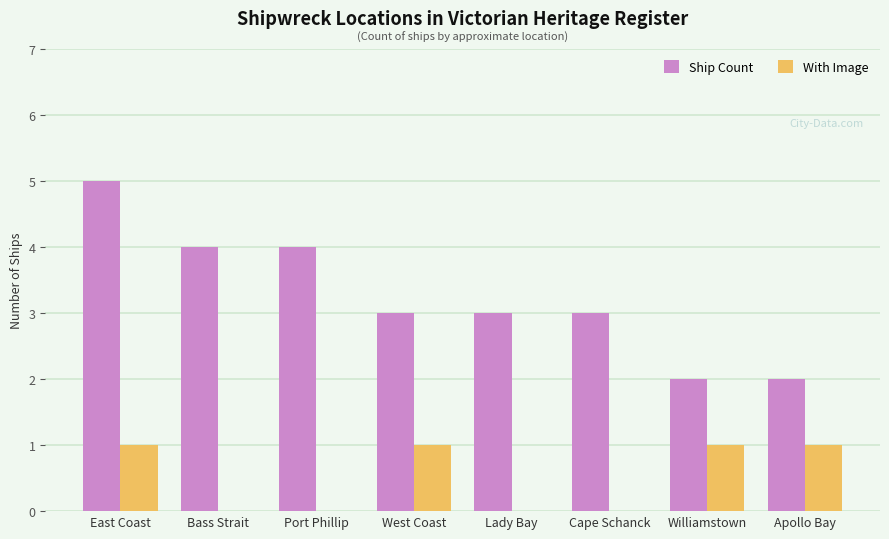

Which series changed the most between Port Phillip and Cape Schanck?

Ship Count